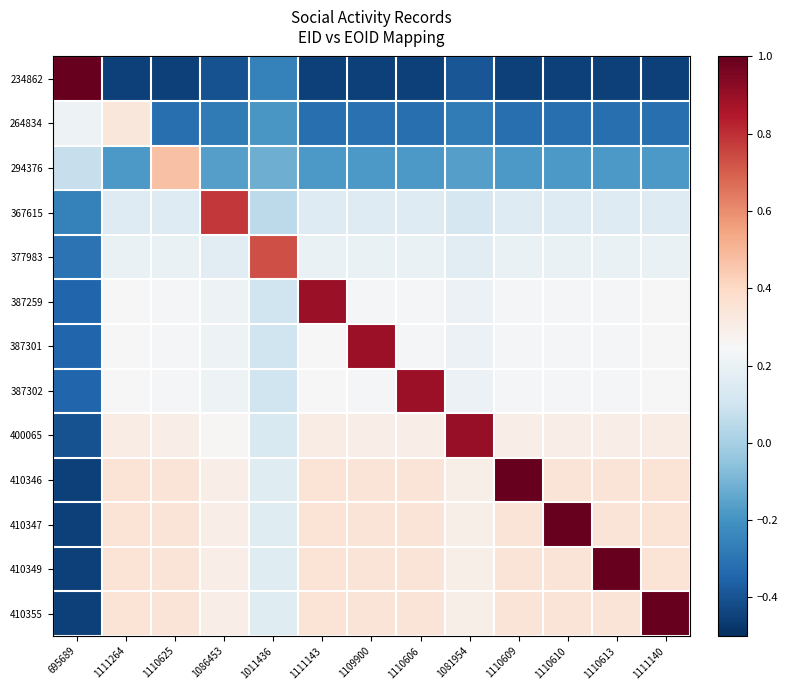

What is the smallest value displayed?

-0.5